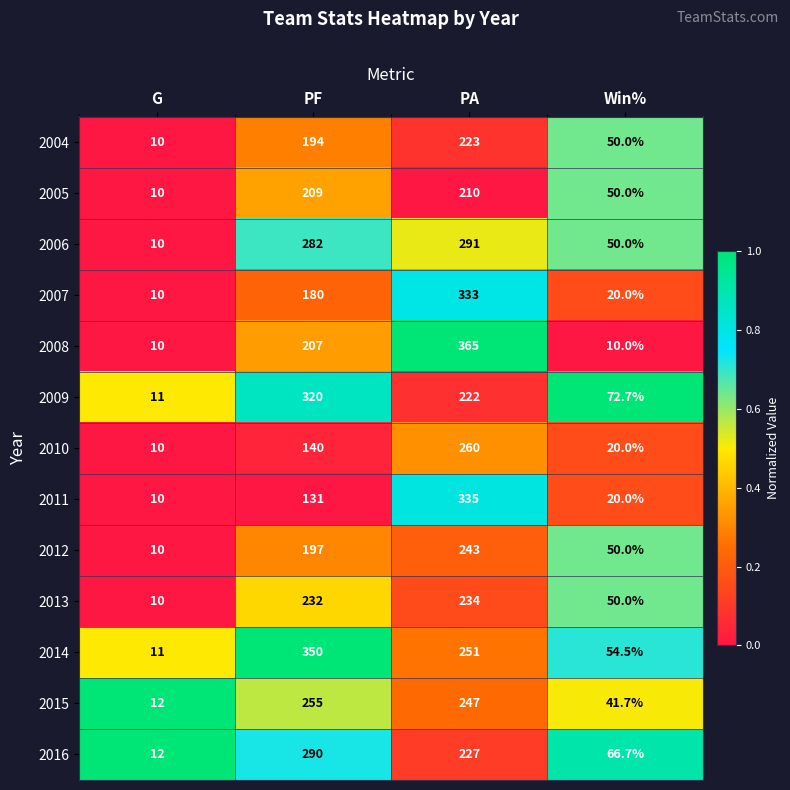

Is it true that 2009 equals 320.0 at PF?

True